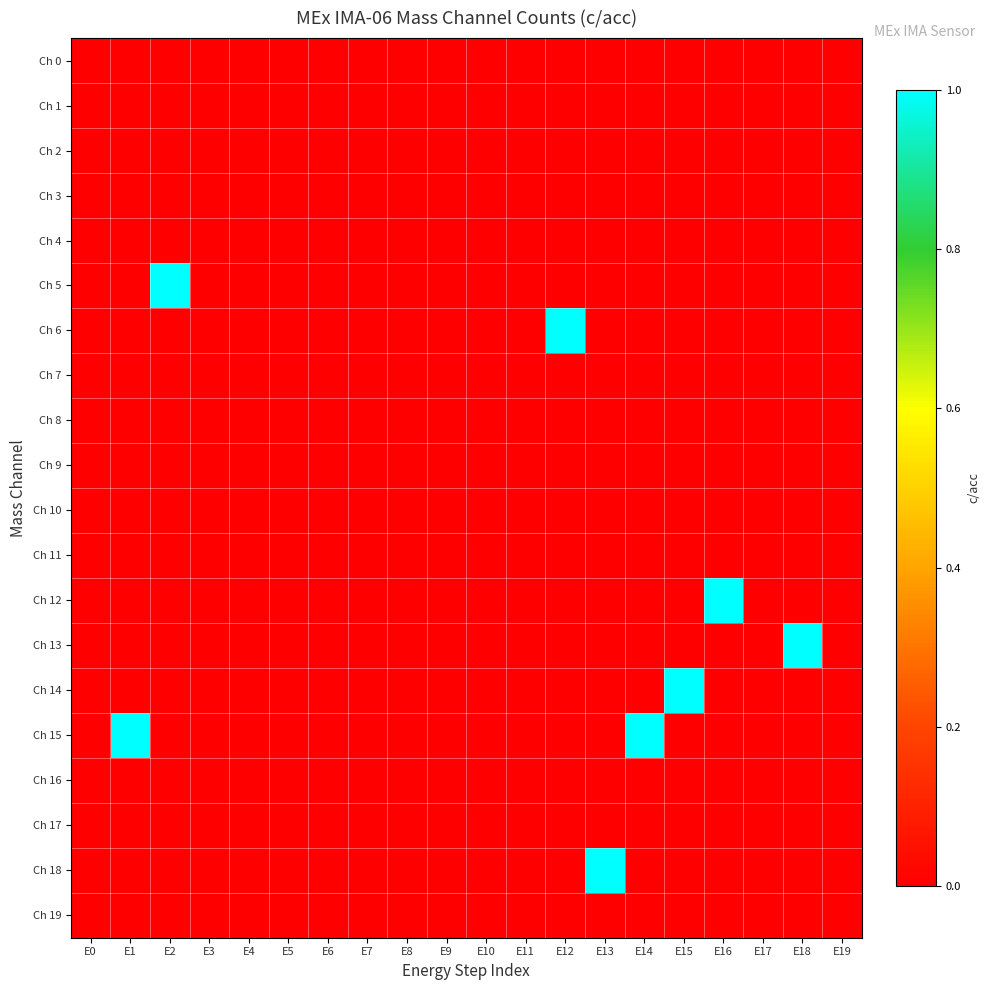

At how many categories does at least one series exceed 0?

8